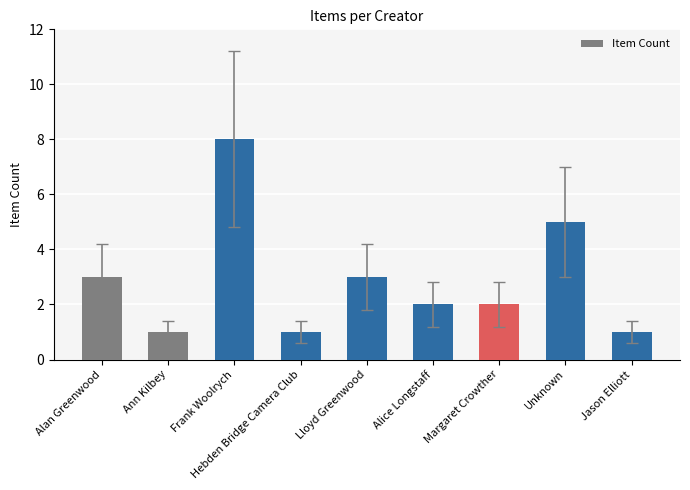

Does the chart contain stacked bars?

No